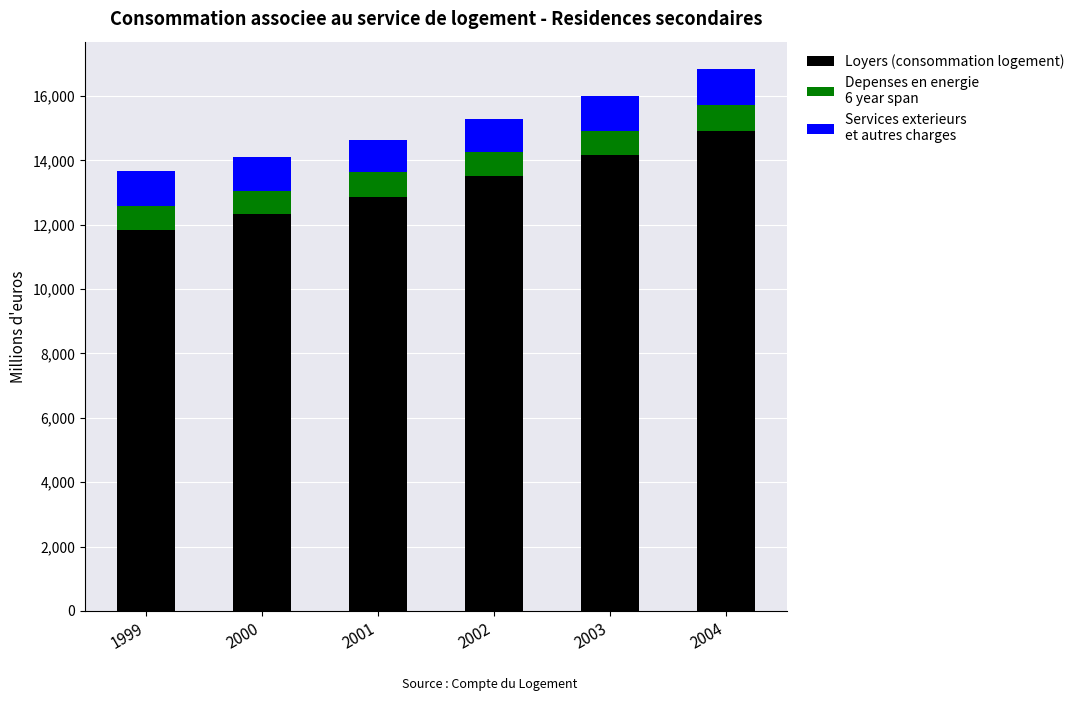

What is the total value across all series at 2001?

14616.3